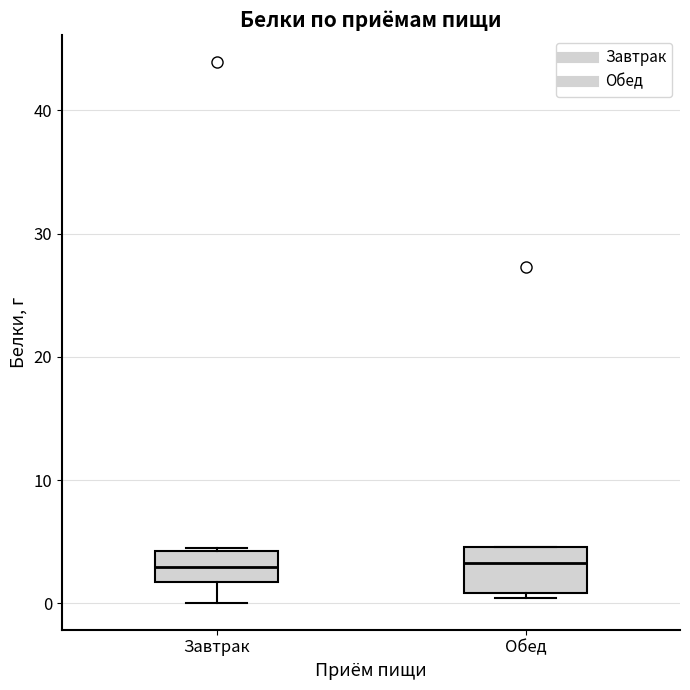

Which box is the tallest, from its lower edge to its upper edge?

Обед